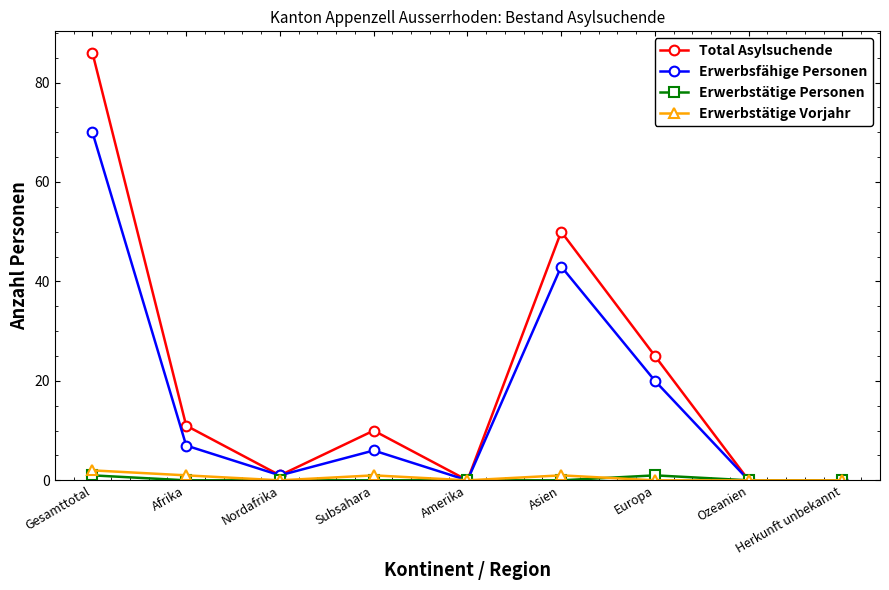

How many interior local peaks does the Erwerbsfähige Personen series have?

2